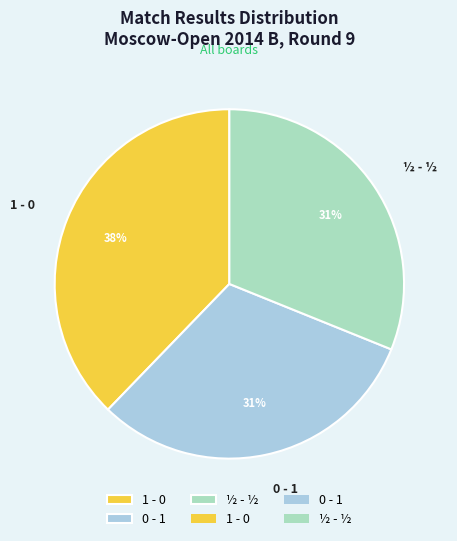

Is the sum of 0 - 1 and 1 - 0 greater than half?

Yes